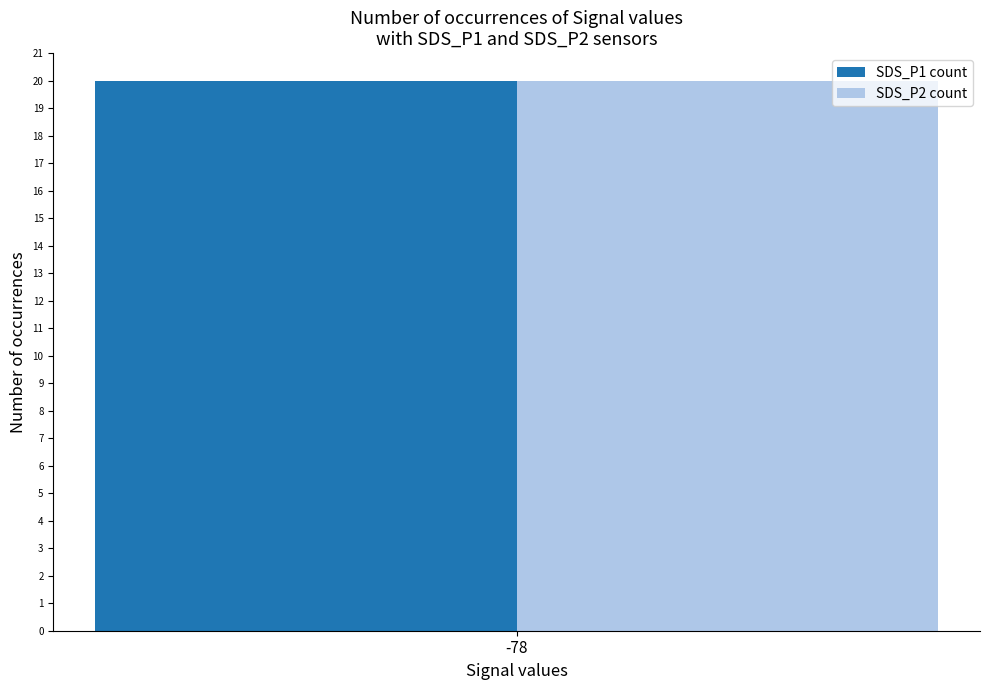

What are all the series names shown in the legend?

SDS_P1, SDS_P2